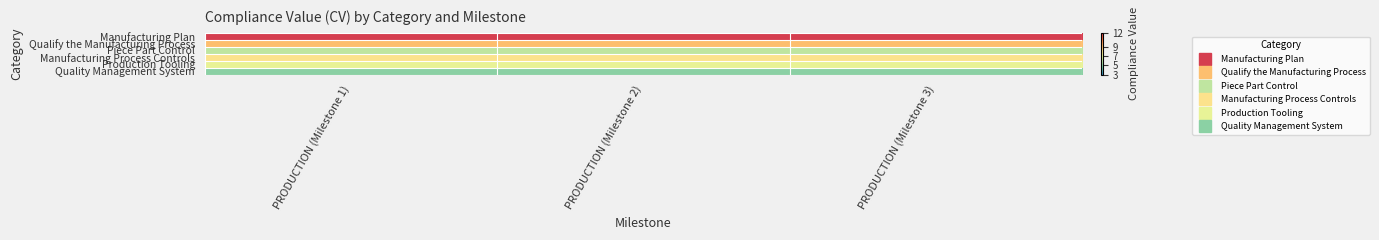

Between PRODUCTION (Milestone 2) and PRODUCTION (Milestone 3), which is larger?

PRODUCTION (Milestone 2)